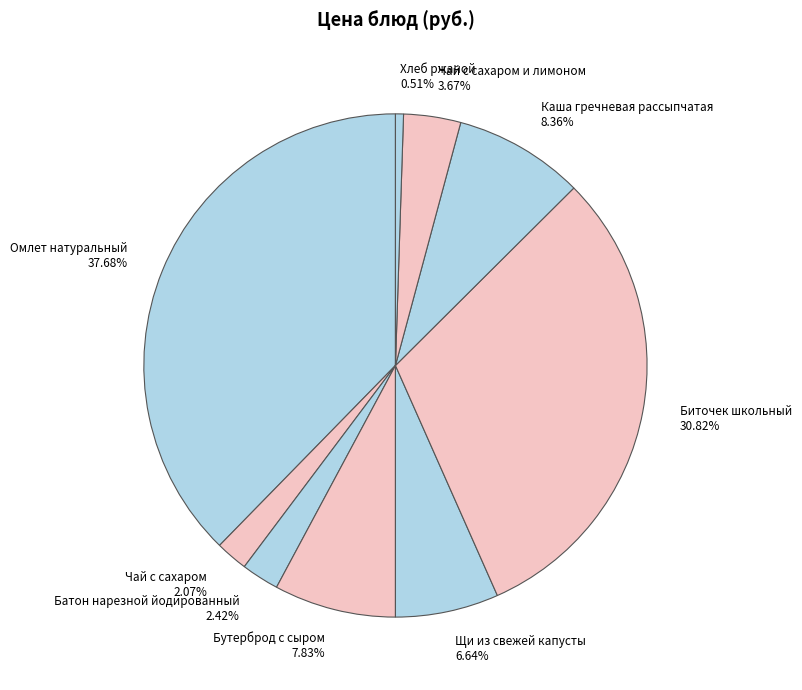

To the nearest percent, what is the average slice percentage?

11%